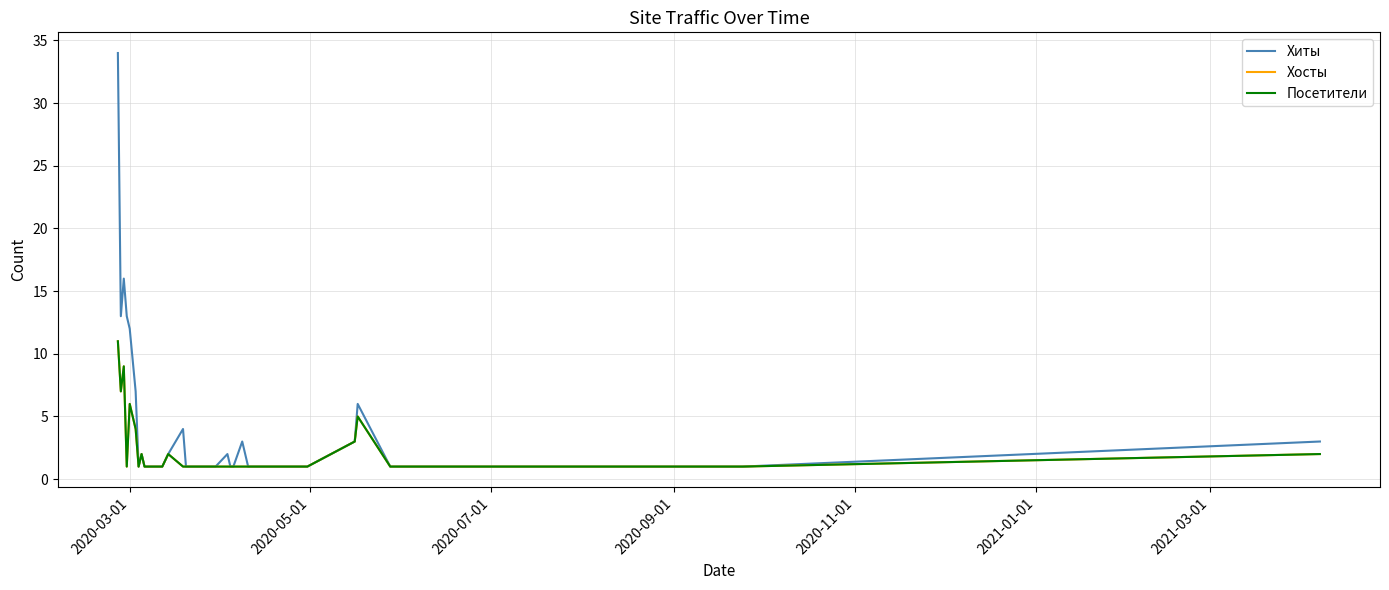

Does the chart display data point markers on the line(s)?

No